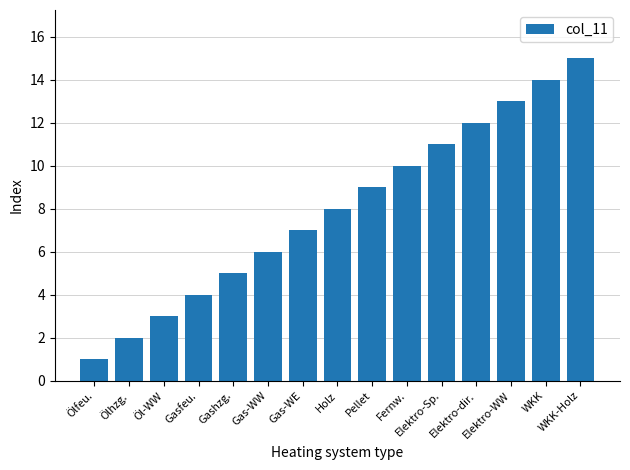

What is the value of the 5th bar from the left?

5